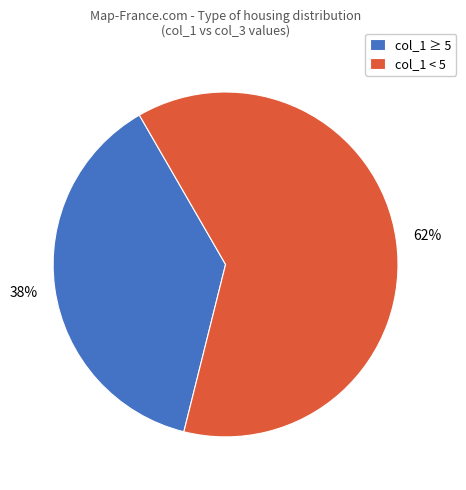

What is the largest slice in the pie chart?

col_1 < 5